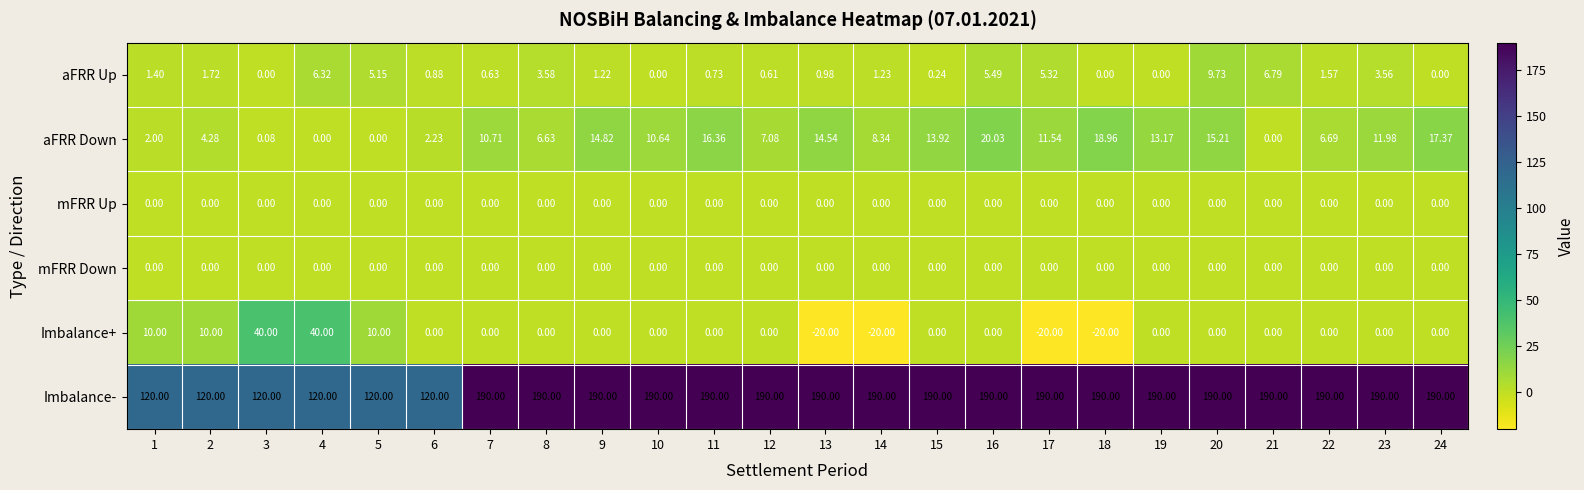

Which series has the largest range (max minus min)?

Imbalance-